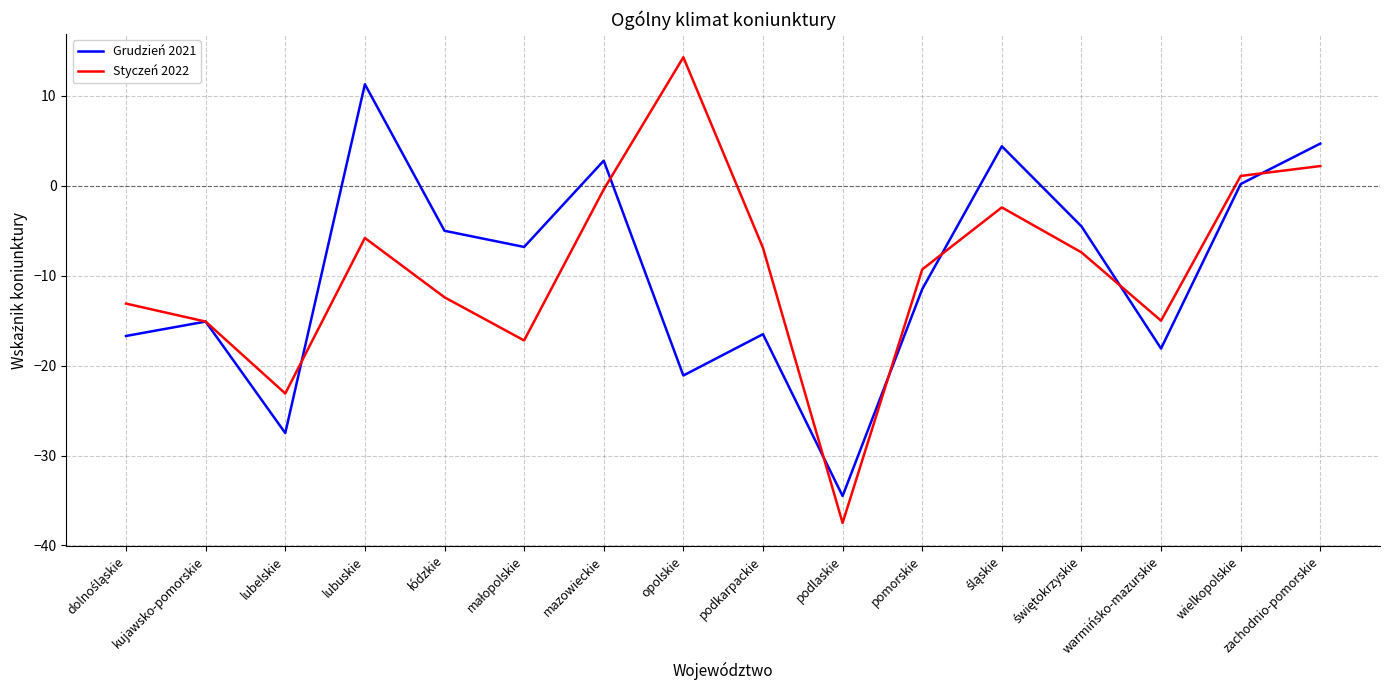

True or false: Grudzień 2021 has a value of -11.5 at pomorskie.

True